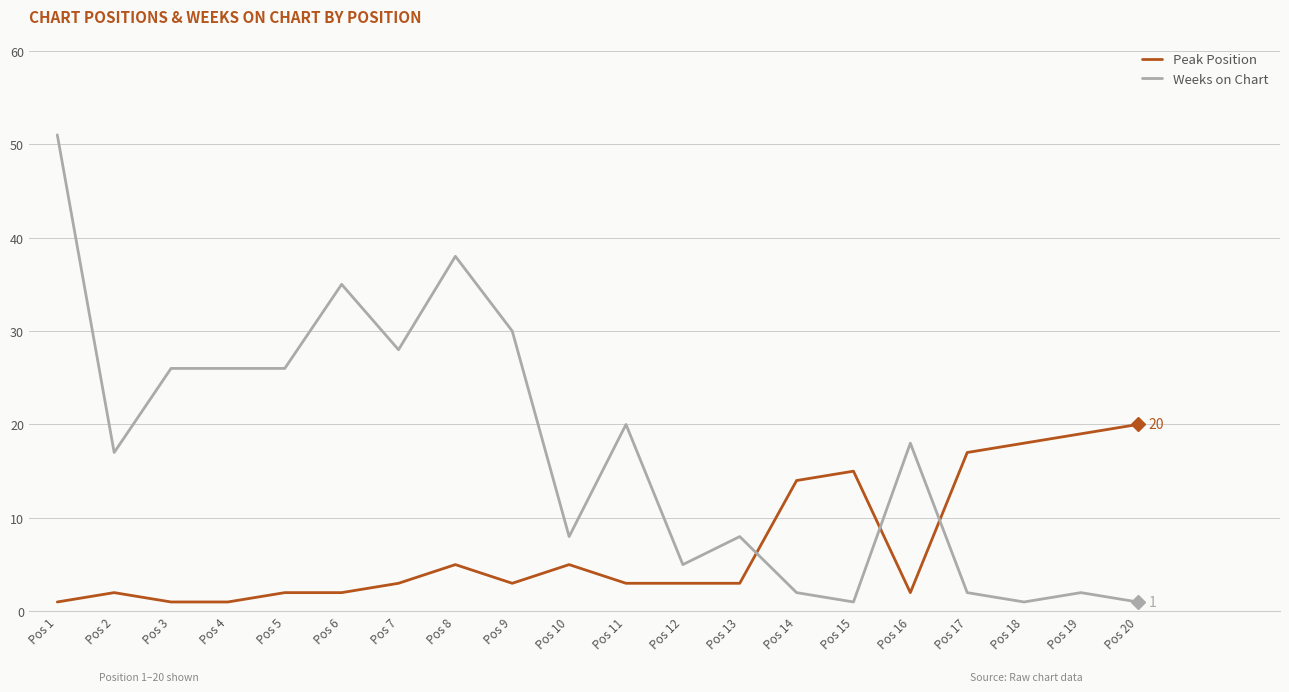

Which series ends up on top after the final intersection of Peak Position and Weeks on Chart?

Peak Position